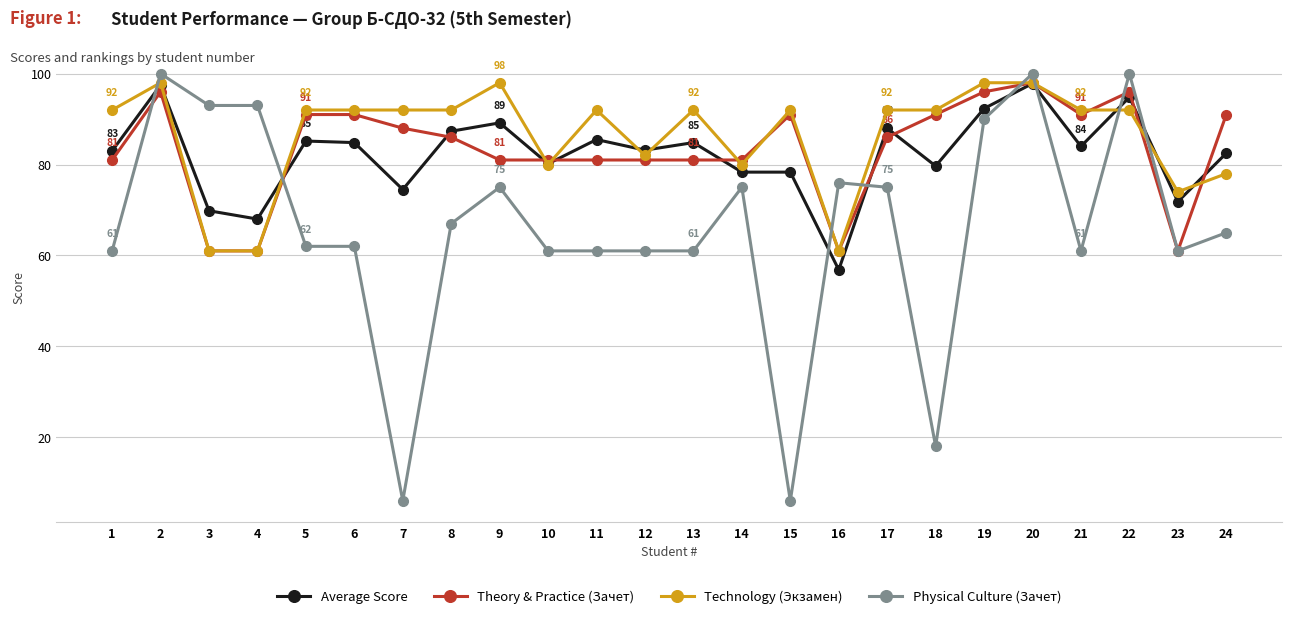

What is the sum of all Technology (Экзамен) values?

2073.0